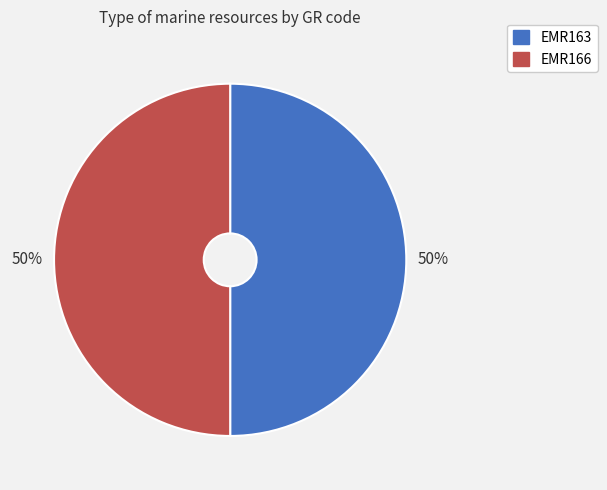

To the nearest percent, what is the combined percentage of EMR166 and EMR163?

100%